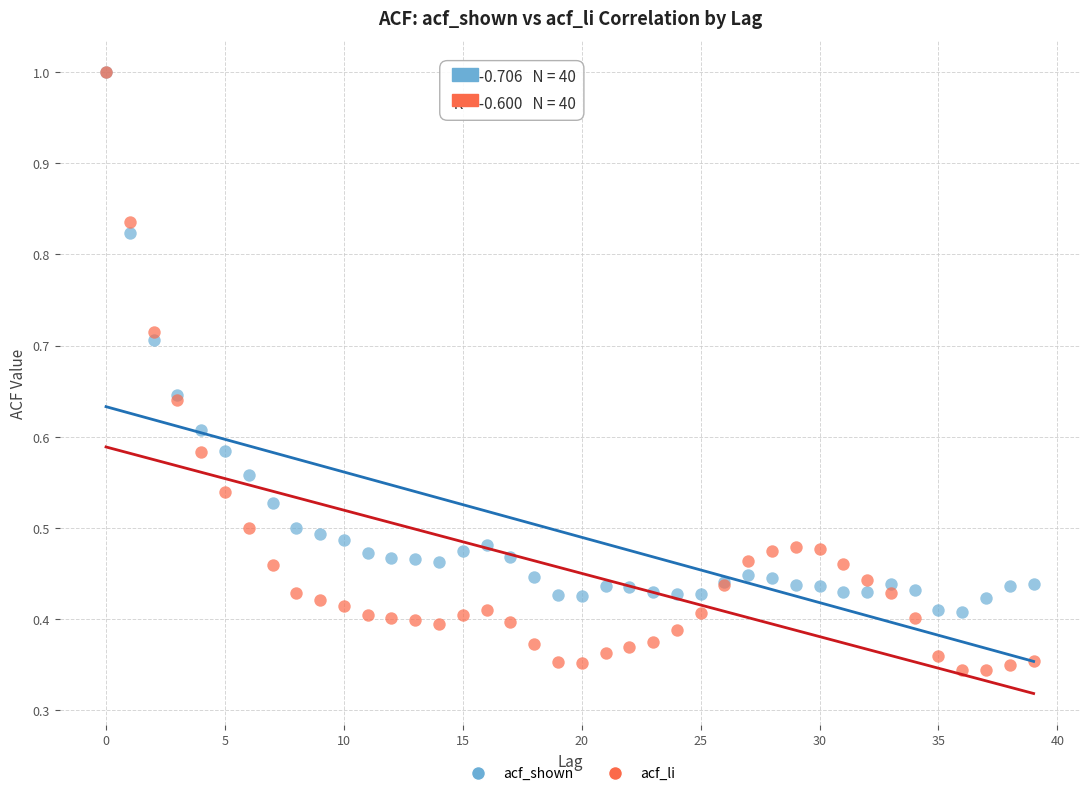

Which series reaches the minimum Y coordinate?

acf_li